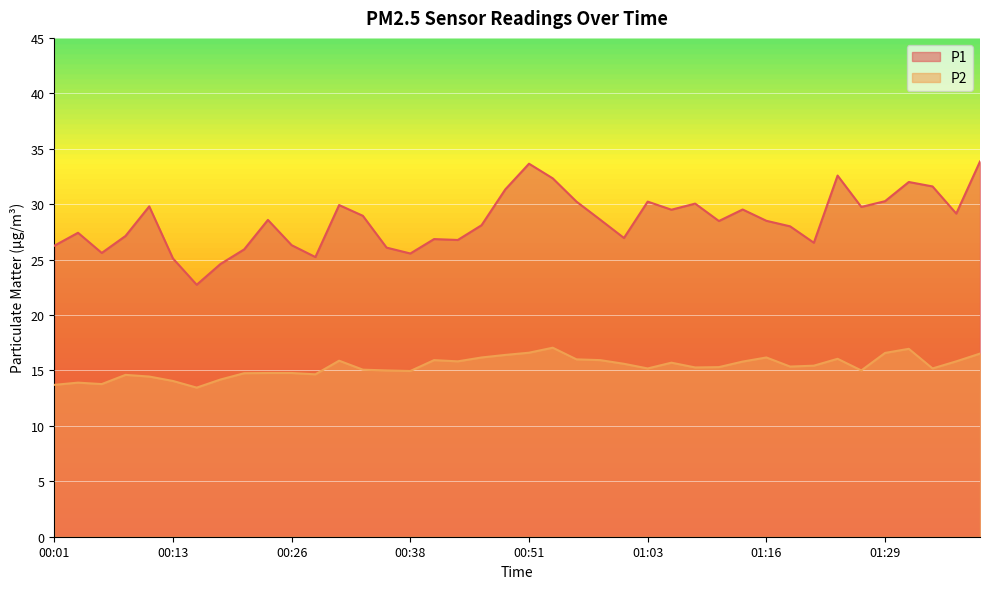

True or false: P2 and P1 intersect in this chart.

False